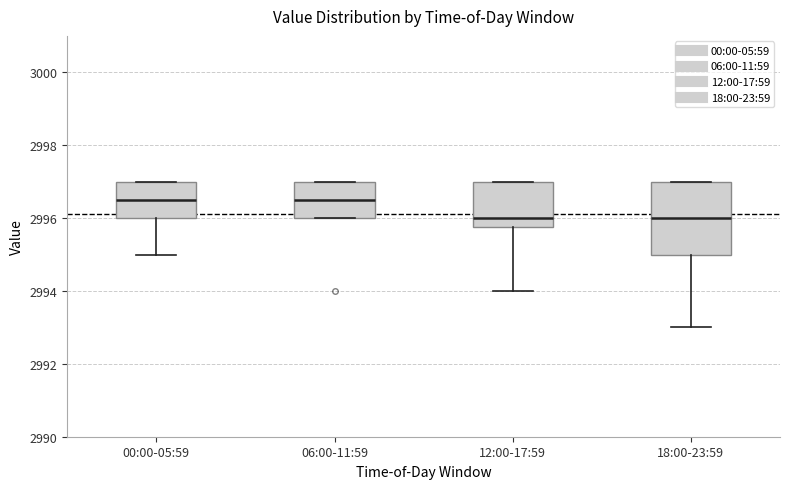

Which box is the tallest, from its lower edge to its upper edge?

18:00-23:59